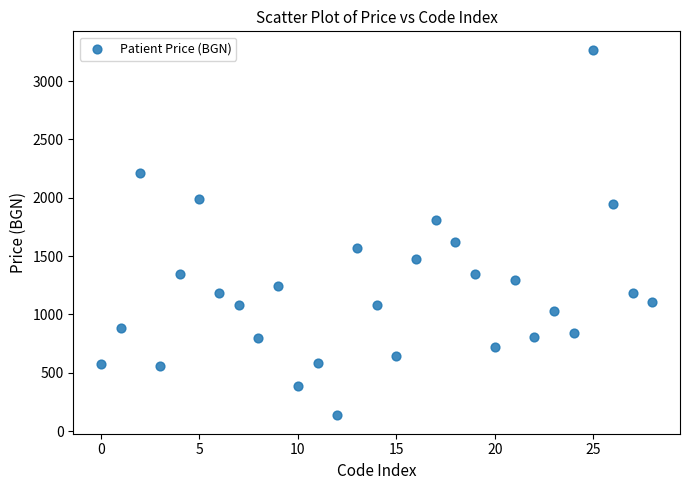

Count the number of points in this scatter plot.

29